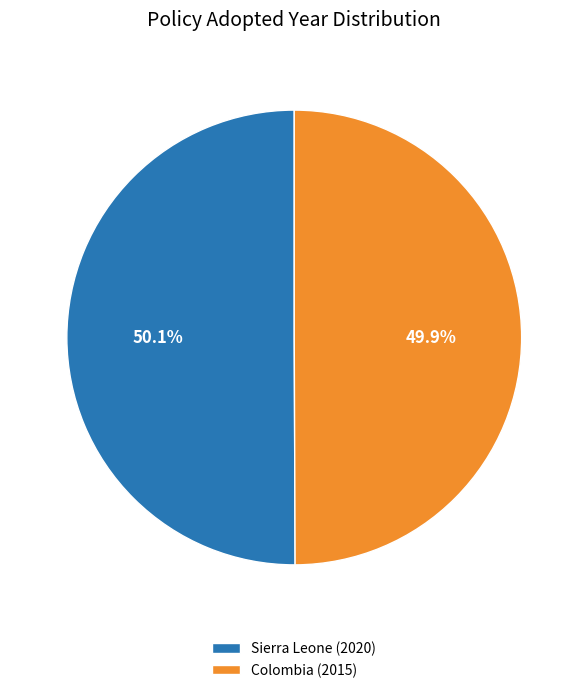

Approximately how many times larger is the value at Colombia (2015) compared to Sierra Leone (2020)?

1.0